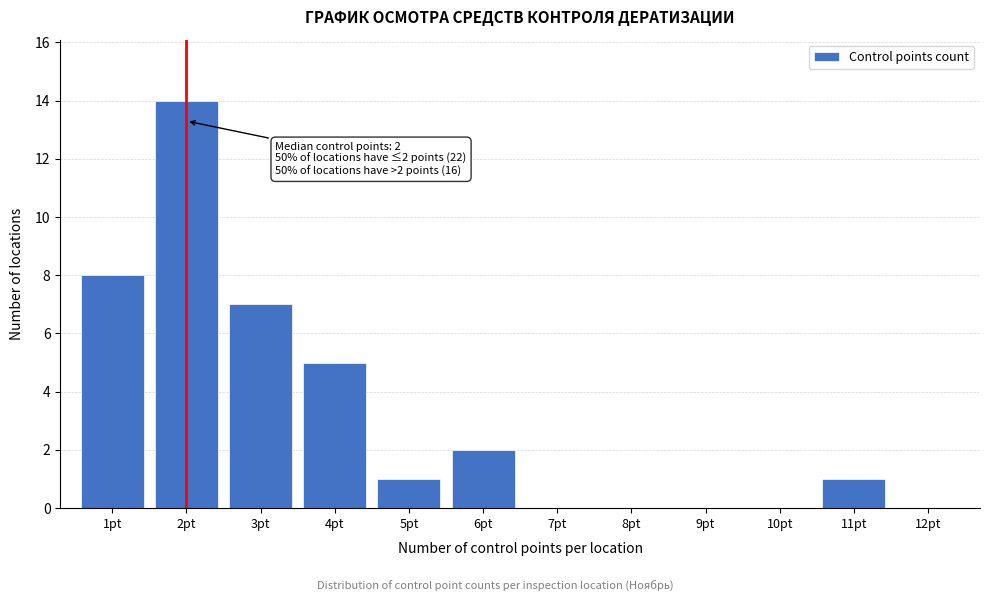

Reading left to right, what are all the values shown in this chart?

1pt=8	2pt=14	3pt=7	4pt=5	5pt=1	6pt=2	7pt=0	8pt=0	9pt=0	10pt=0	11pt=1	12pt=0